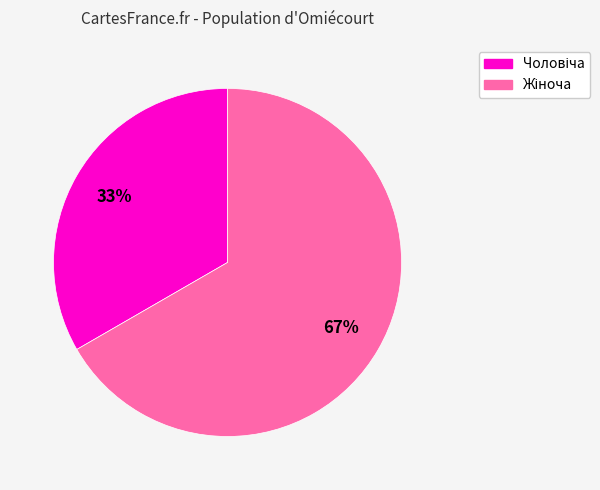

Does any single category account for the majority?

Yes